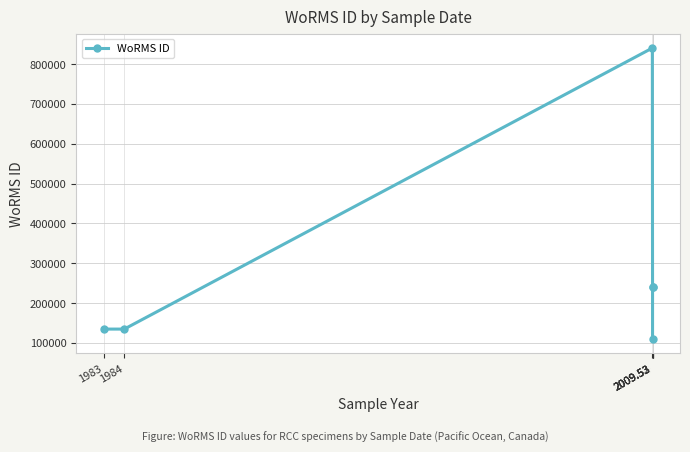

Rank the categories by value from highest to lowest.

2009.52, 2009.53, 2009.53, 1983, 1984, 2009.53